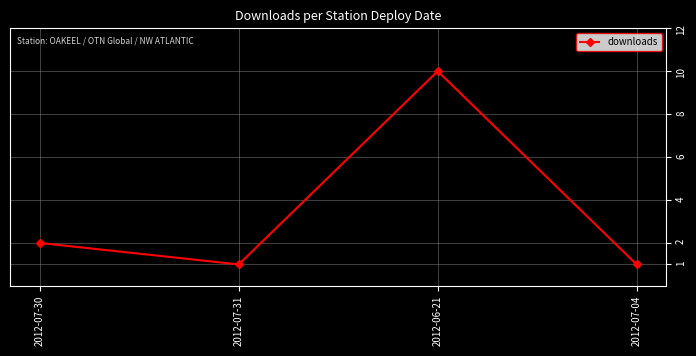

What is the label of the 3rd point from the right?

2012-07-31